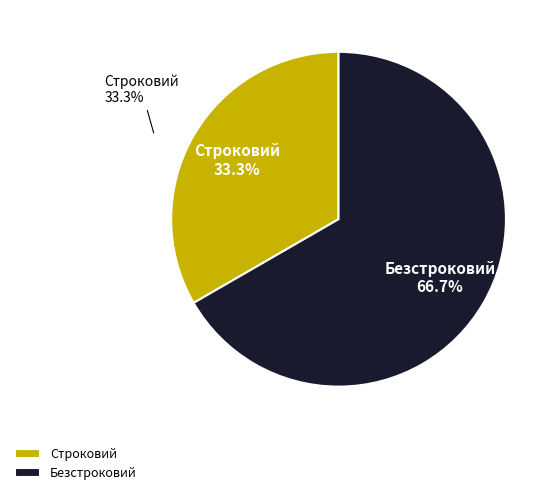

What percentage do Безстроковий and Строковий together represent?

100.0%